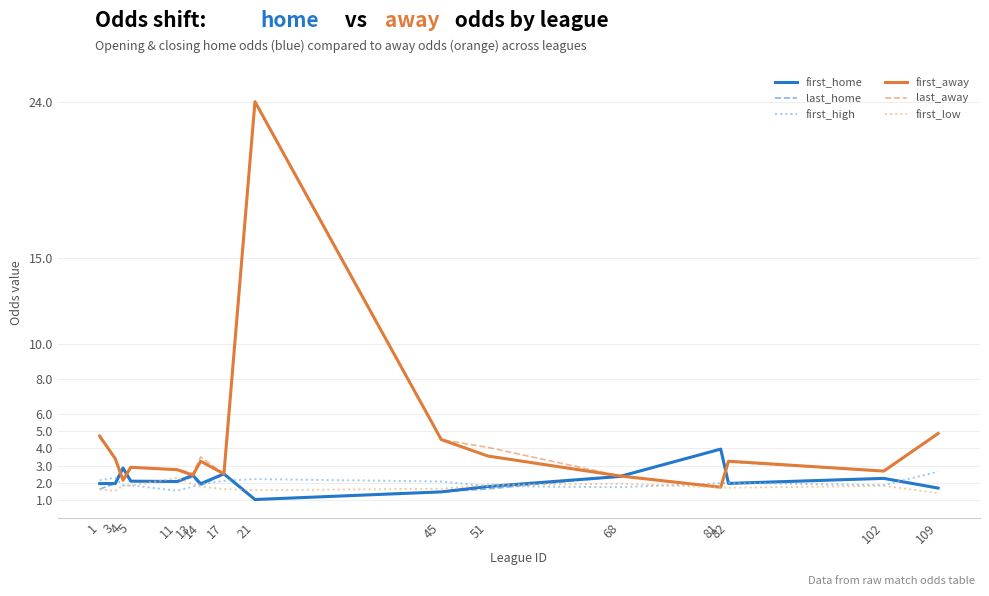

What is the value of the first_high point at the 9th from the left?

2.2